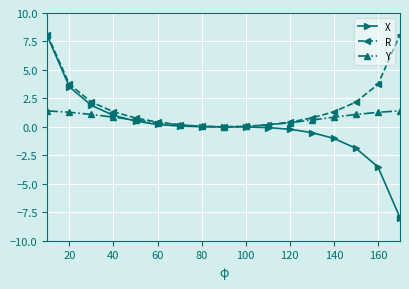

Rank the series by their average value, from highest to lowest.

R, Y, X